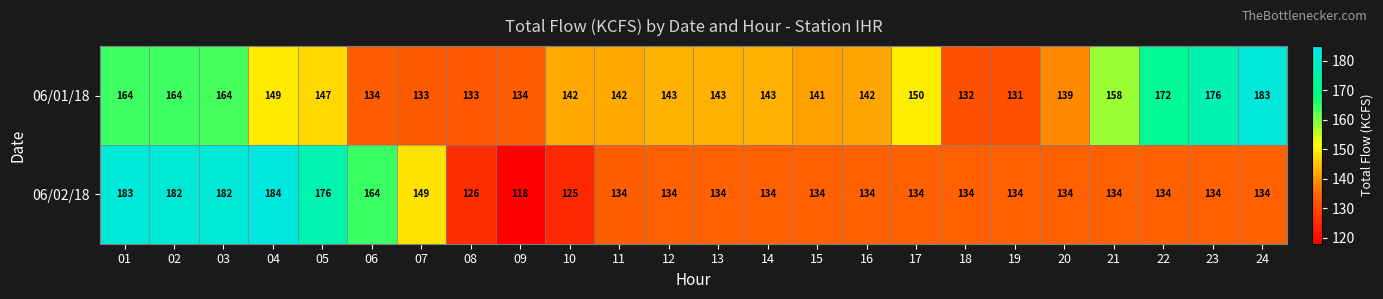

What is the sum of all 06/01/18 values?

3559